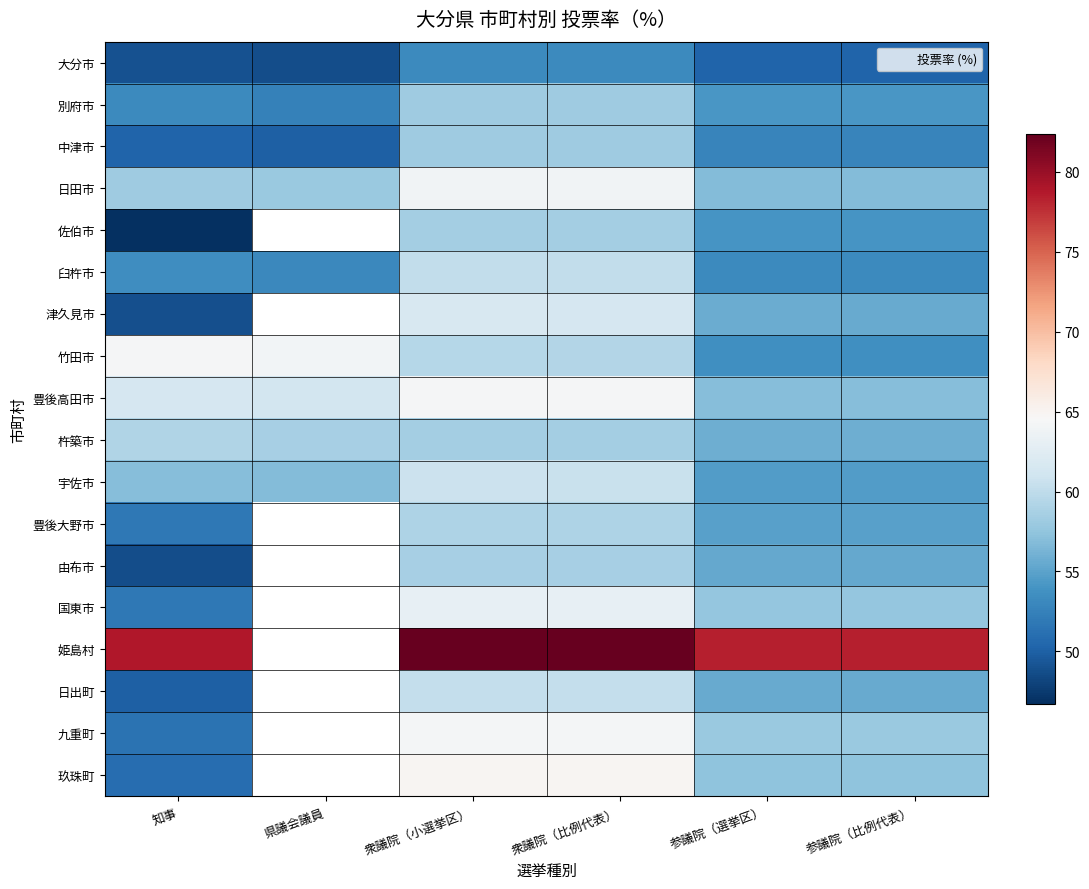

What is the approximate value of 九重町 at 参議院（選挙区）?

58.0